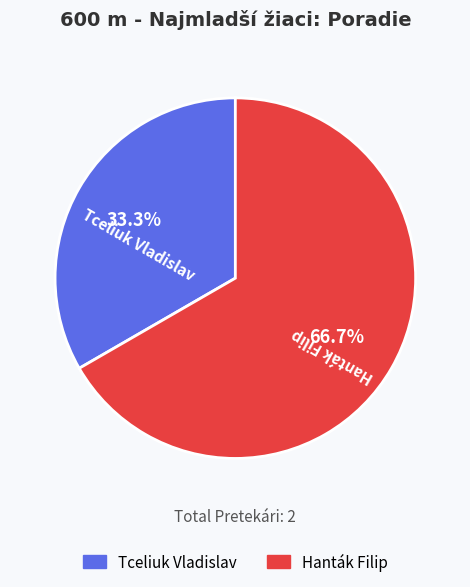

Which slice is the largest?

Hanták Filip